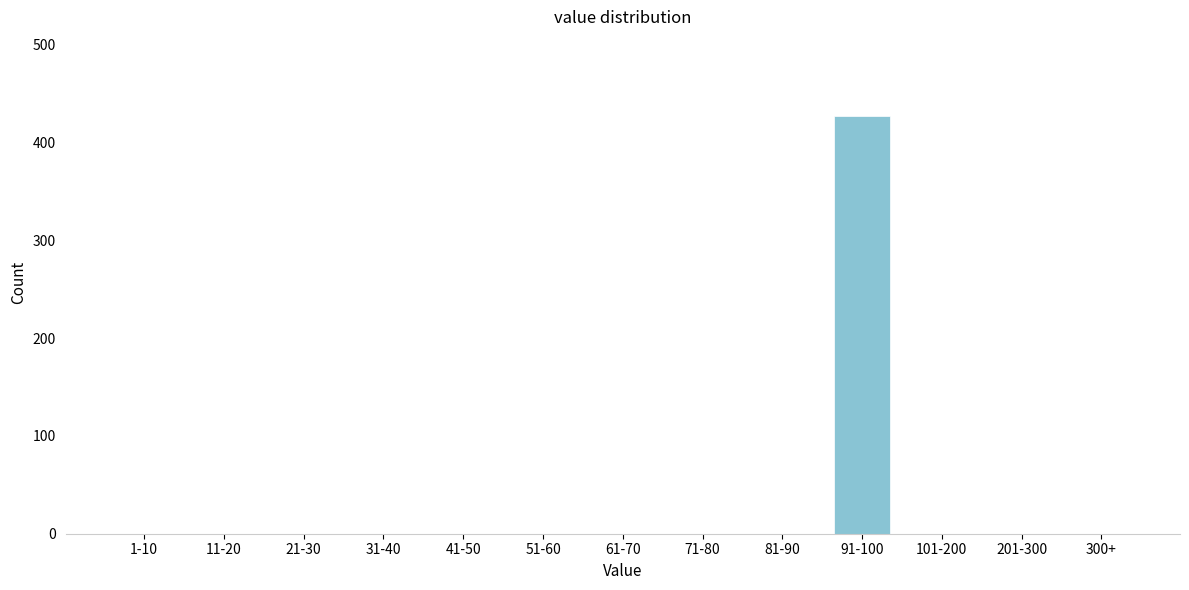

Reading left to right, transcribe all the data shown in this chart.

1-10=0	11-20=0	21-30=0	31-40=0	41-50=0	51-60=0	61-70=0	71-80=0	81-90=0	91-100=427	101-200=0	201-300=0	300+=0